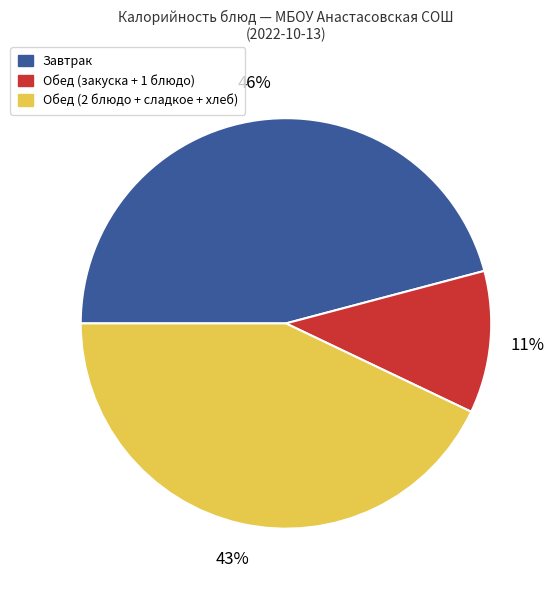

To the nearest percent, what percentage of the pie is Обед (закуска + 1 блюдо)?

11%